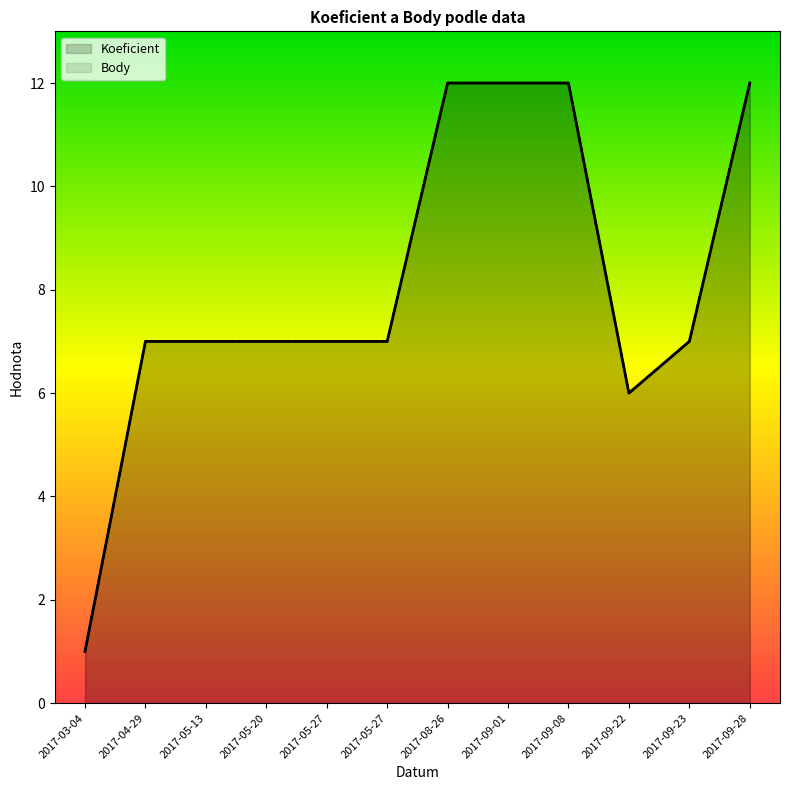

True or false: Koeficient and Body intersect in this chart.

False